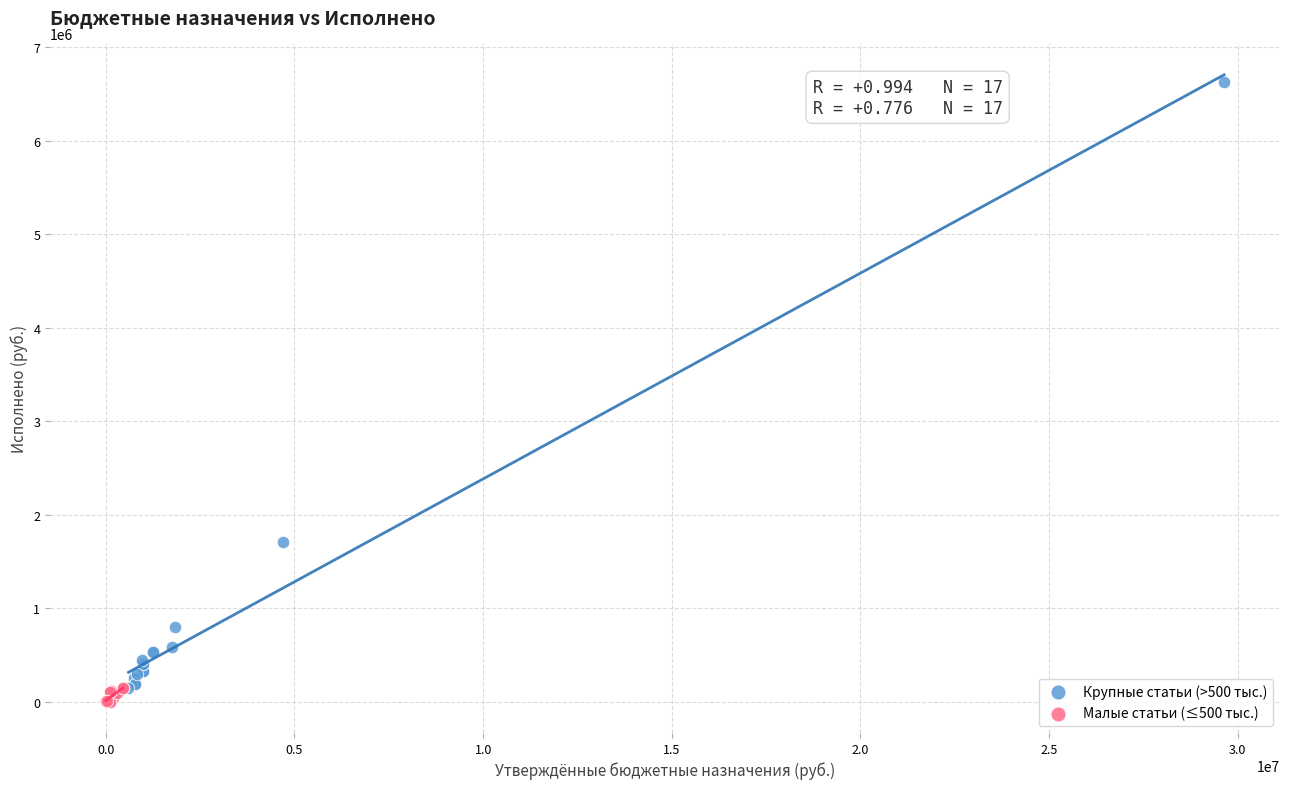

Which series contains the highest Y value?

Крупные статьи (>500 тыс.)